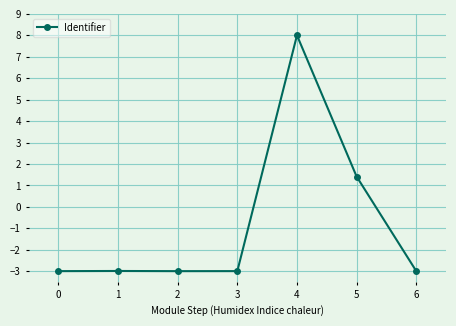

Reading left to right, what are all the values shown in this chart?

0=-3.0	1=-3.0	2=-3.0	3=-3.0	4=8.0	5=1.4	6=-3.0